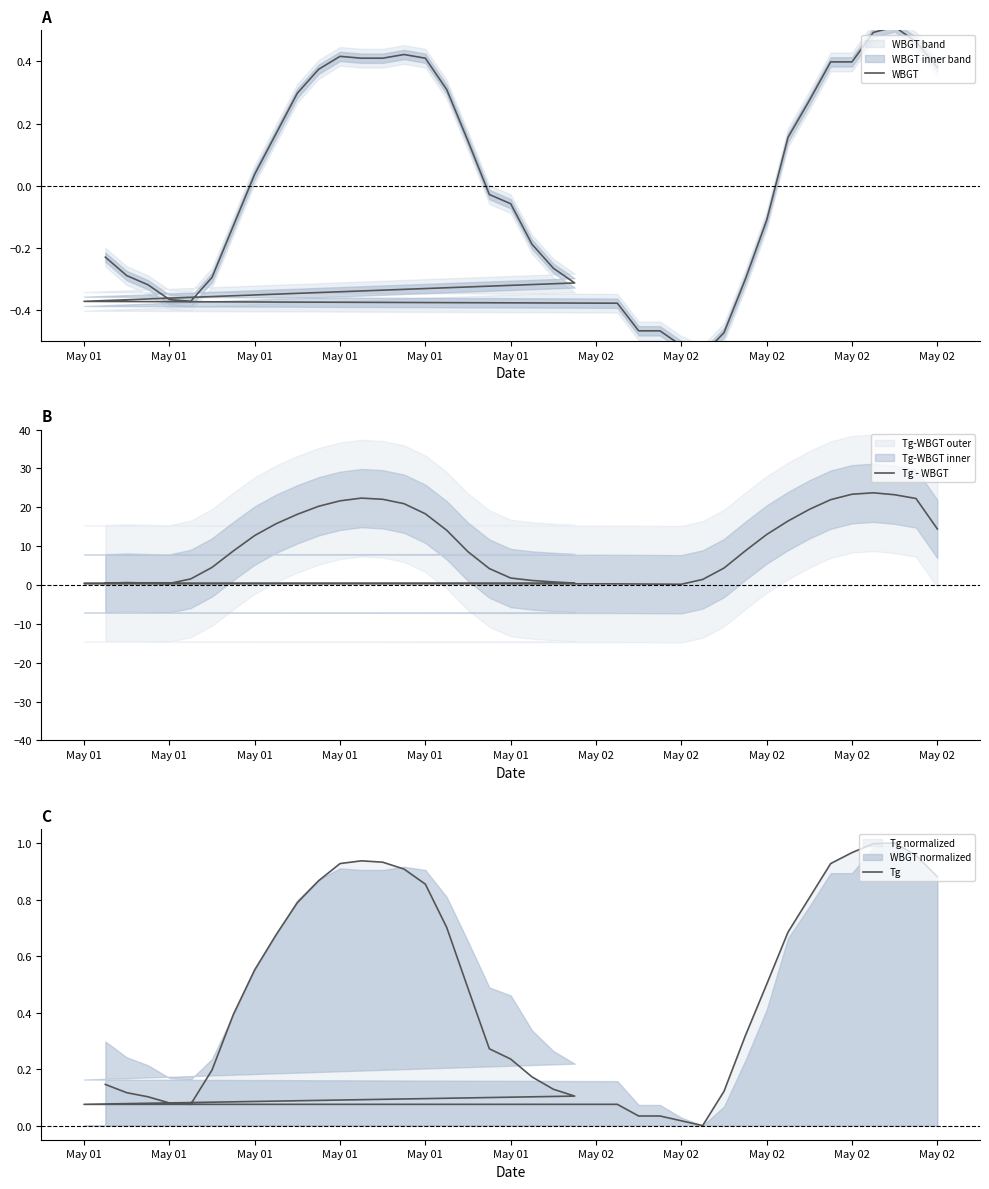

How many distinct data groups are displayed?

3